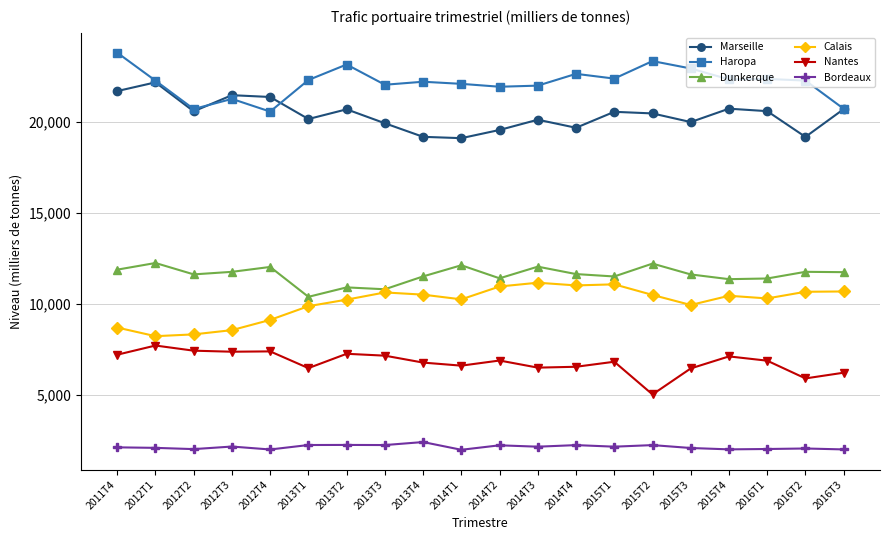

True or false: Calais and Haropa intersect in this chart.

False